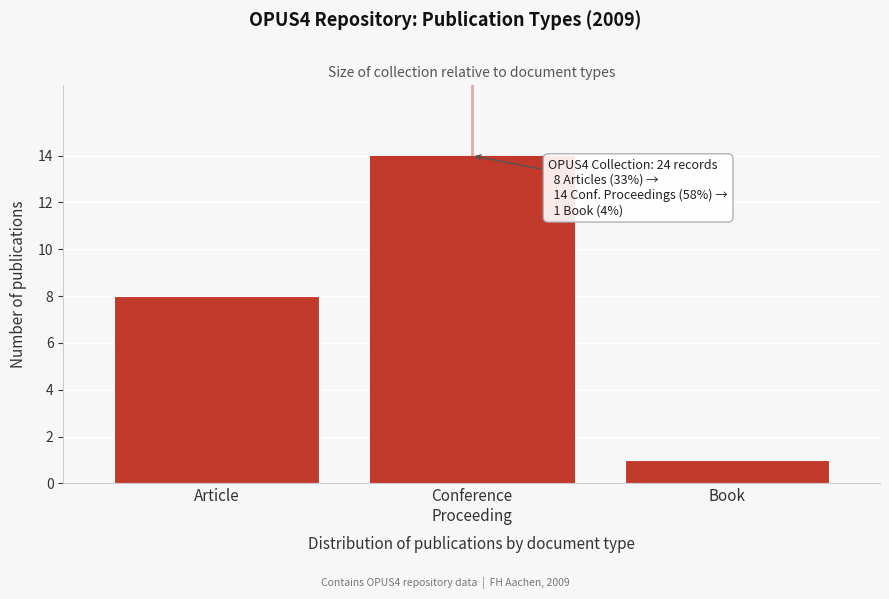

Reading left to right, what are all the values shown in this chart?

8	14	1